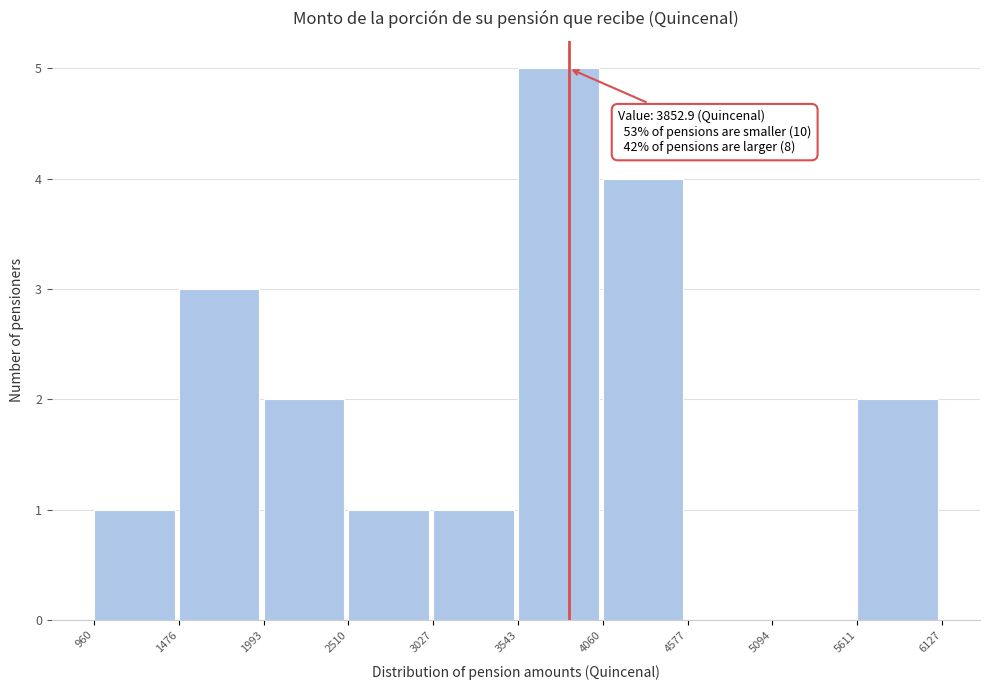

Which range on the x-axis has the tallest bar?

3543 to 4060